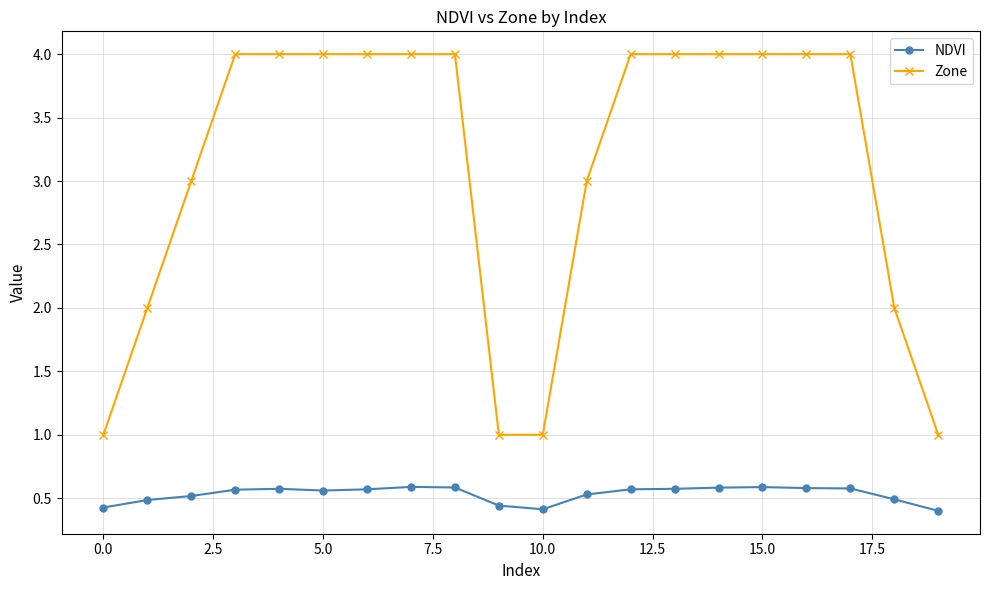

True or false: NDVI has more than 0 interior local peaks.

True